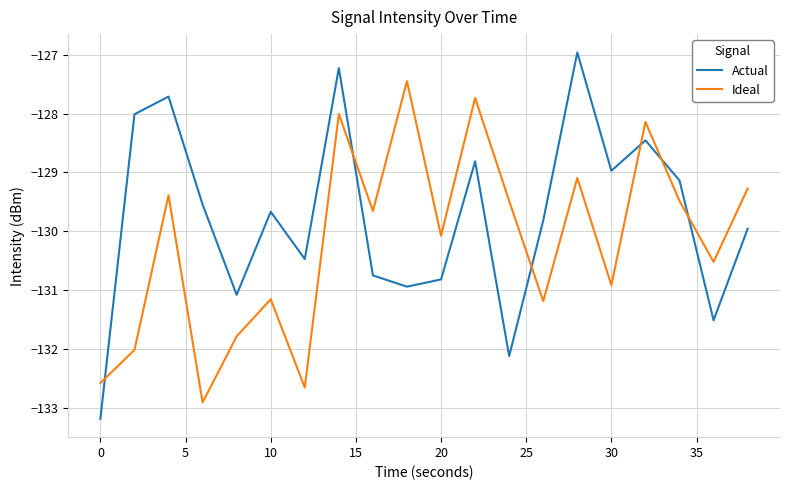

Which series has the largest total across all categories?

Actual